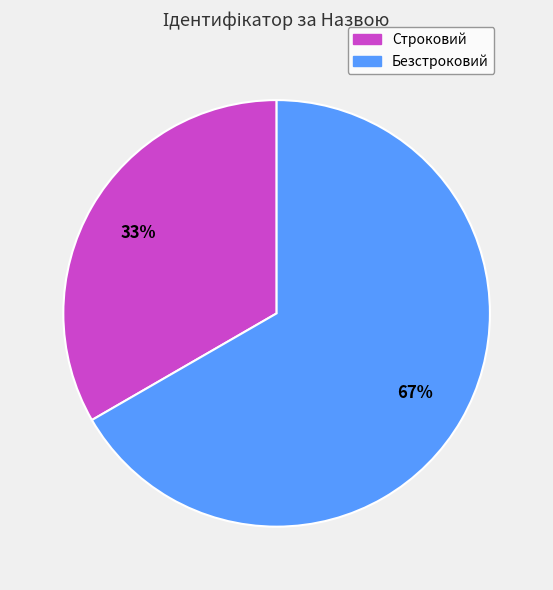

What is the largest slice in the pie chart?

Безстроковий